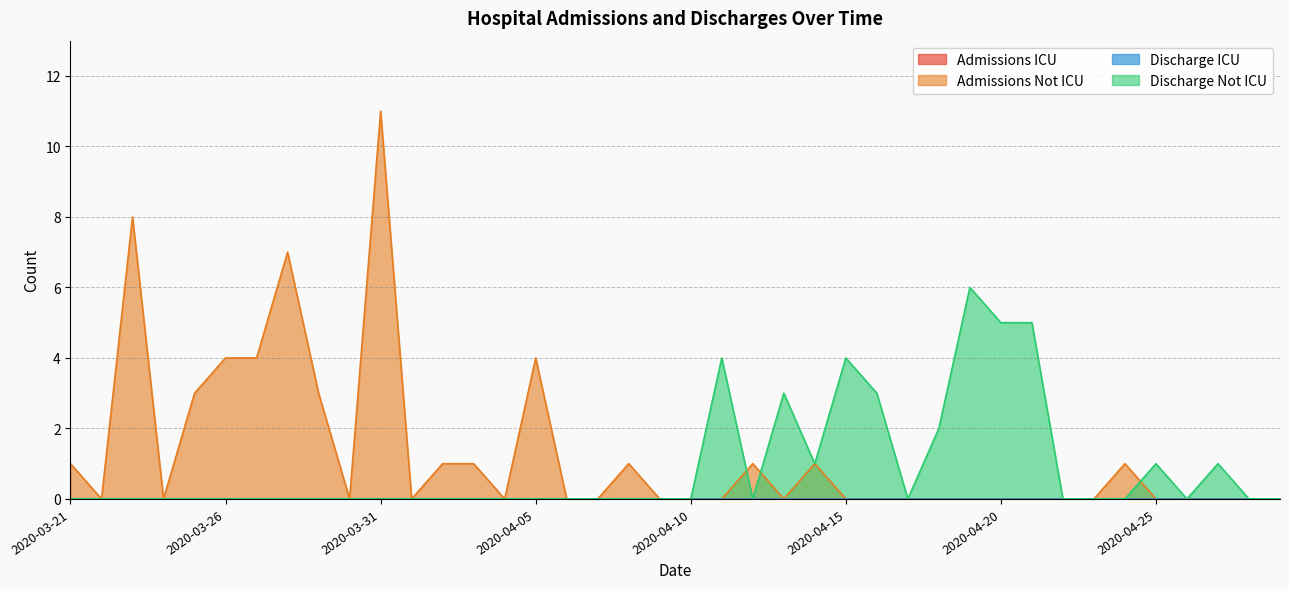

Where is the first local maximum for Admissions Not ICU?

2020-03-23